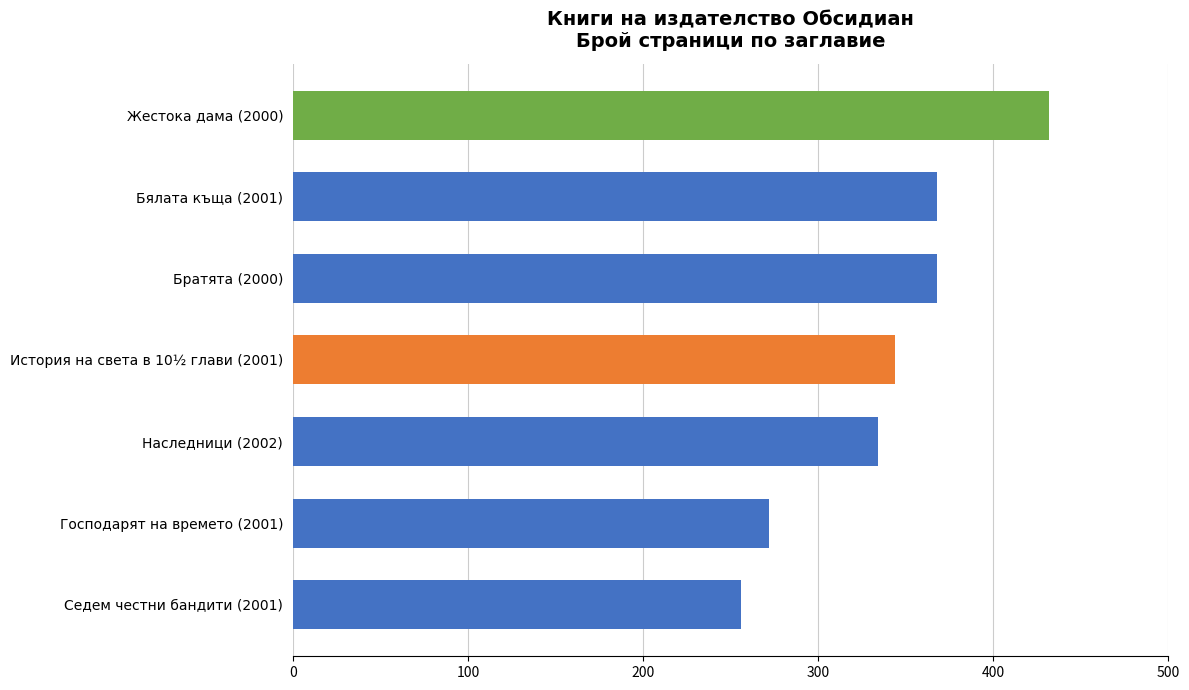

Is it true that the value at Наследници (2002) is 580?

False